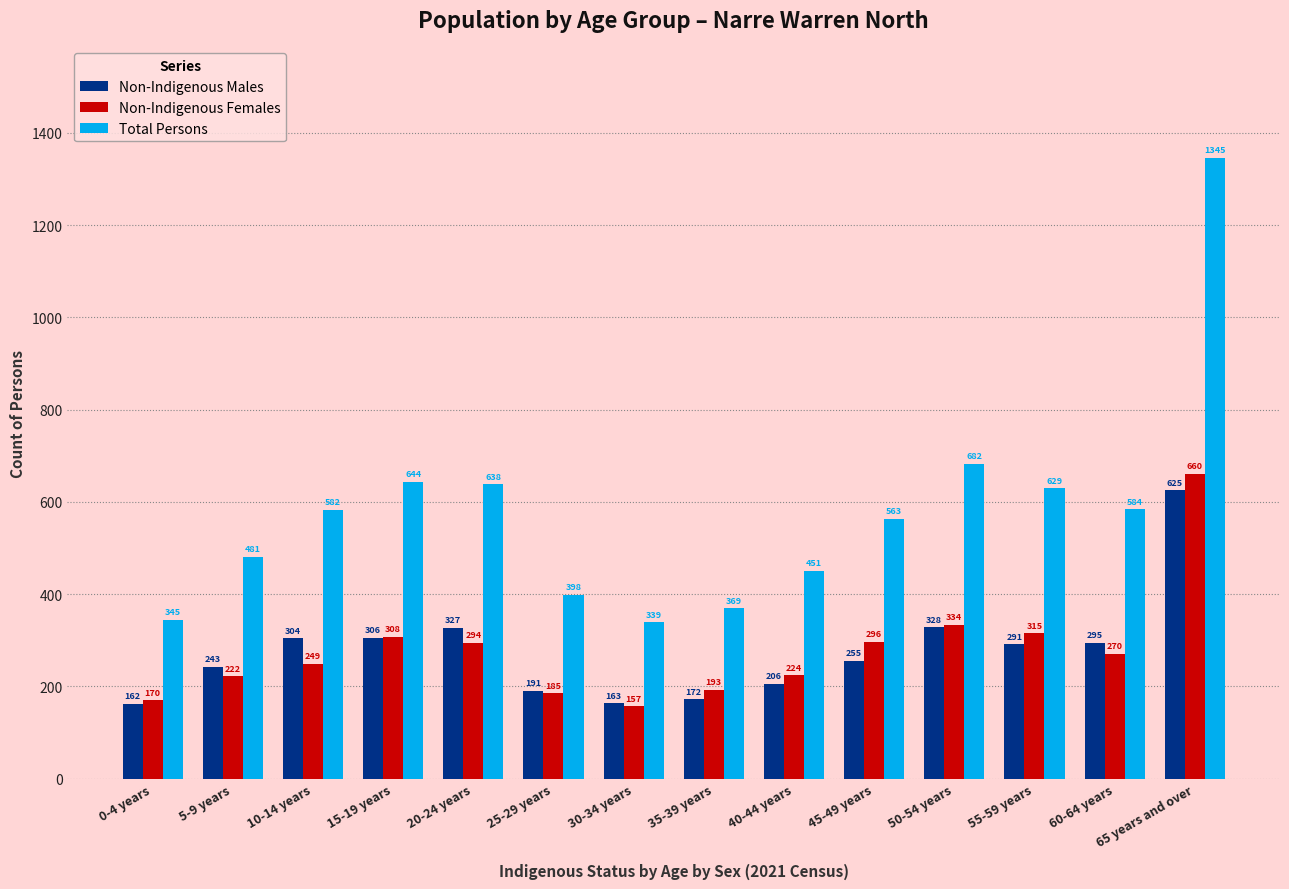

Which series has the largest total across all categories?

Total Persons